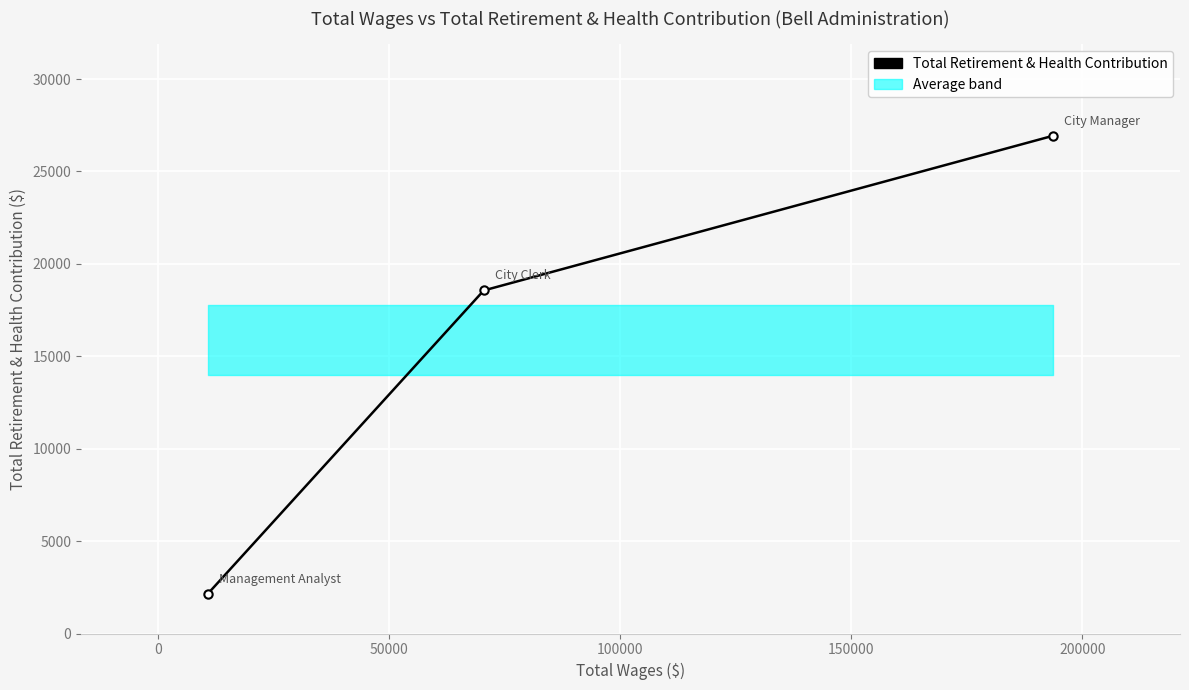

Count the values in the range 2150 to 26935.

3